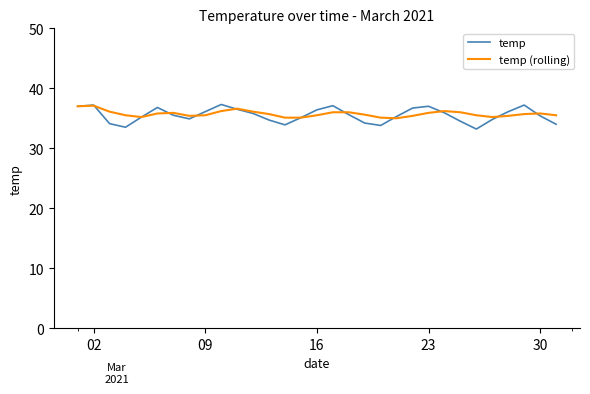

What is the highest value of the temp (rolling) series?

37.1